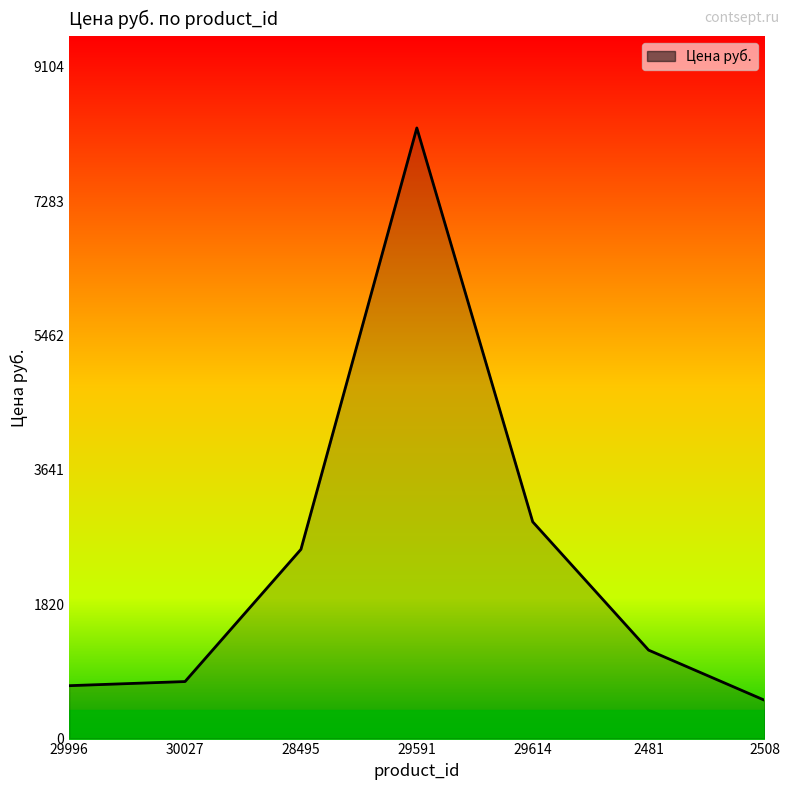

Approximately how many times larger is the value at 29591 compared to 28495?

3.2